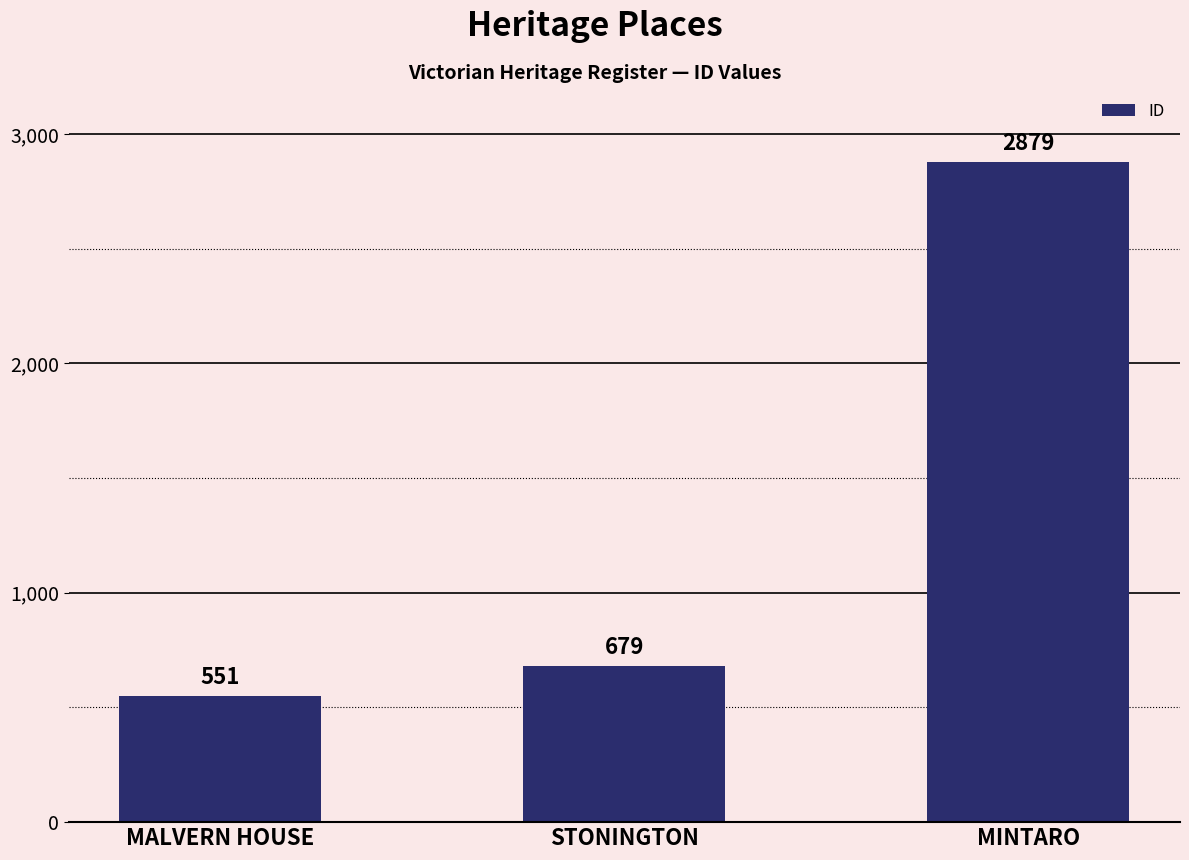

Reading left to right, extract all data points from this chart.

MALVERN HOUSE=551	STONINGTON=679	MINTARO=2879